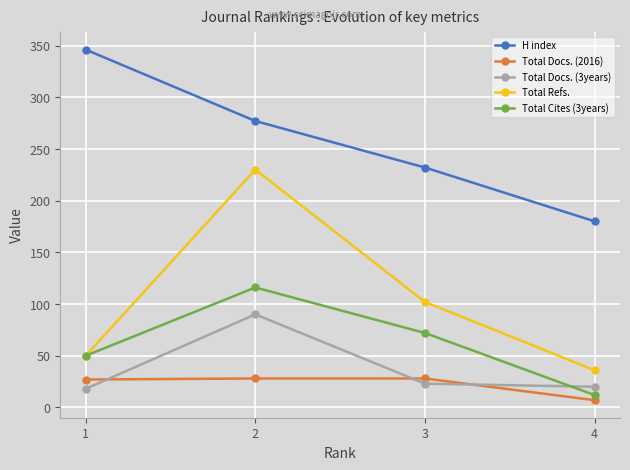

Where is Total Cites (3years) nearest to the value 64?

3